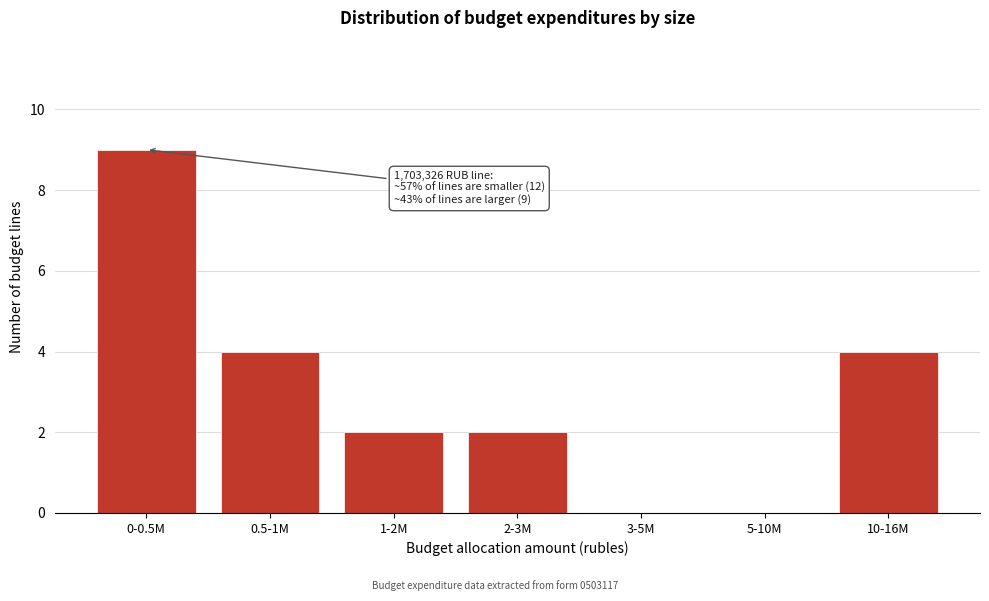

Reading left to right, transcribe all the data shown in this chart.

0-0.5M=9	0.5-1M=4	1-2M=2	2-3M=2	3-5M=0	5-10M=0	10-16M=4